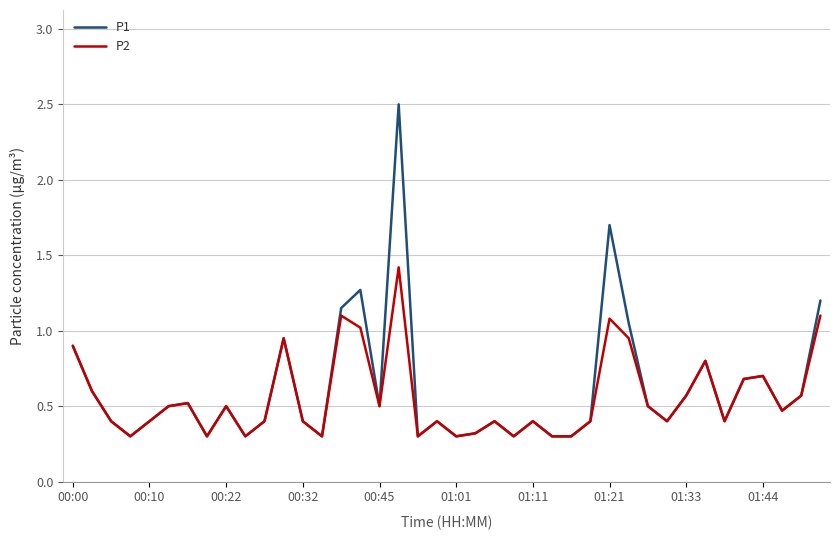

Which series has the largest range (max minus min)?

P1